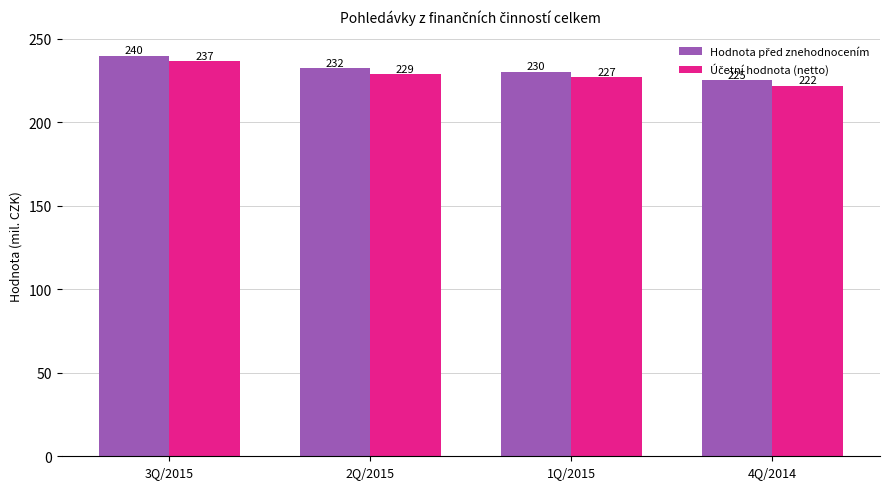

At which category does the chart reach its peak across all series?

3Q/2015